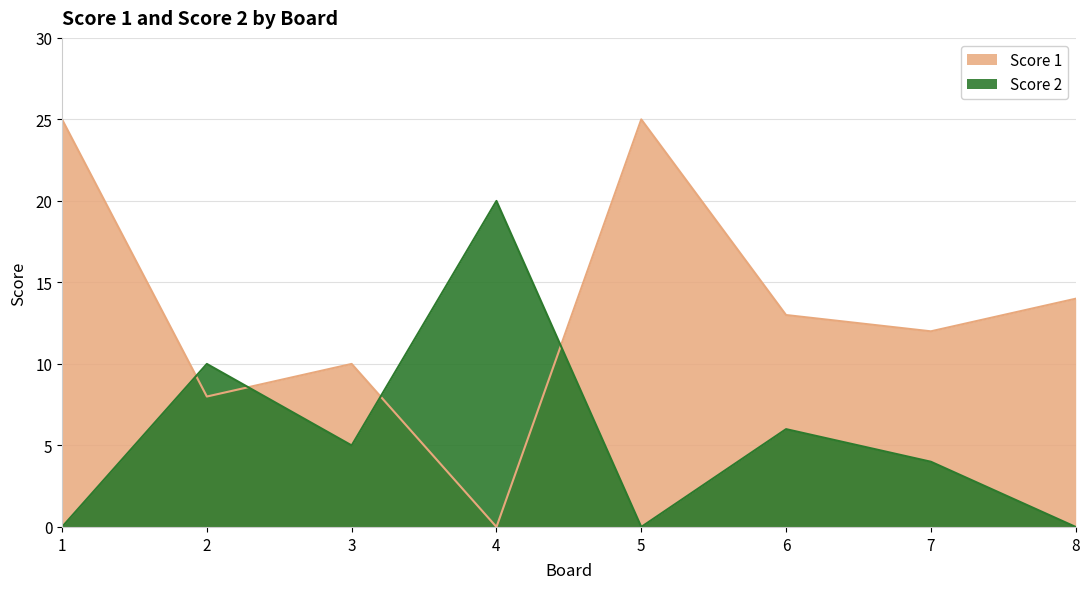

How many intersections are there between Score 2 and Score 1?

4